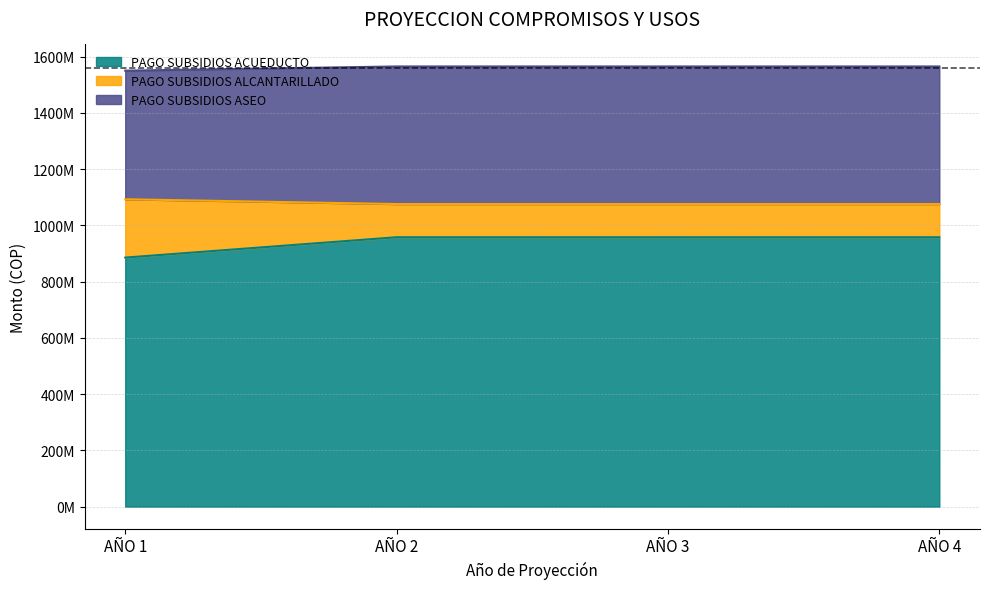

How many values in the AÑO 2 series are below 489387576?

1